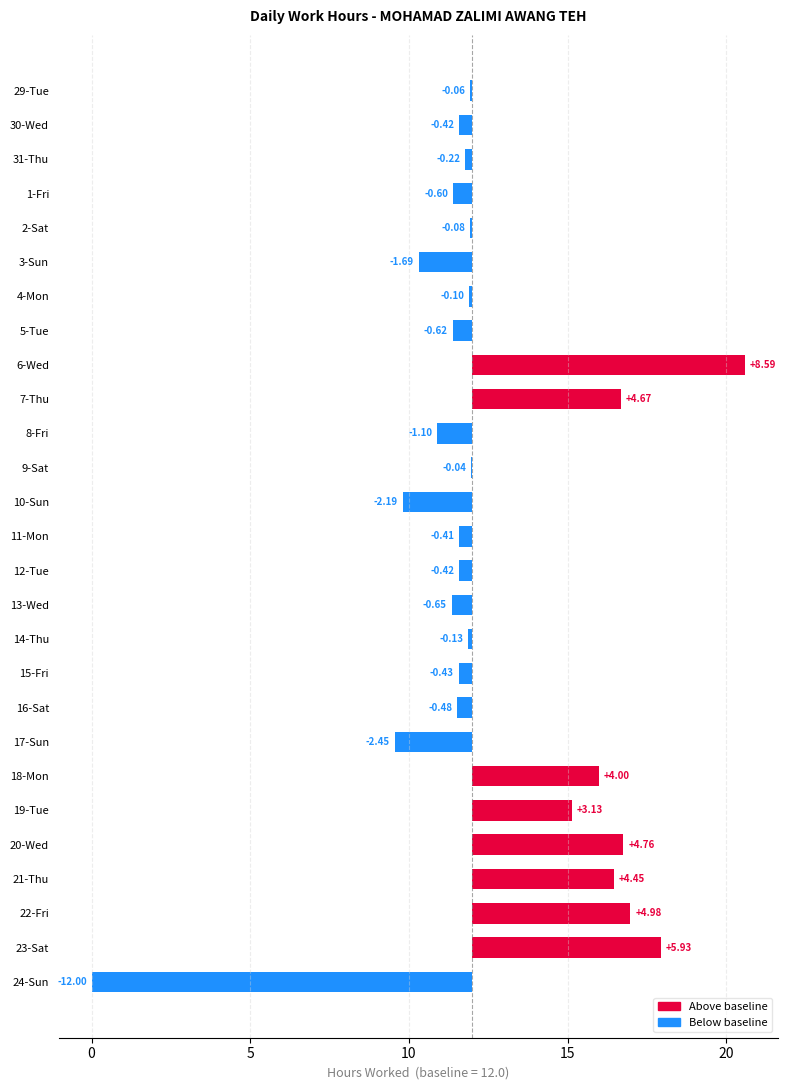

How many values exceed 0?

8